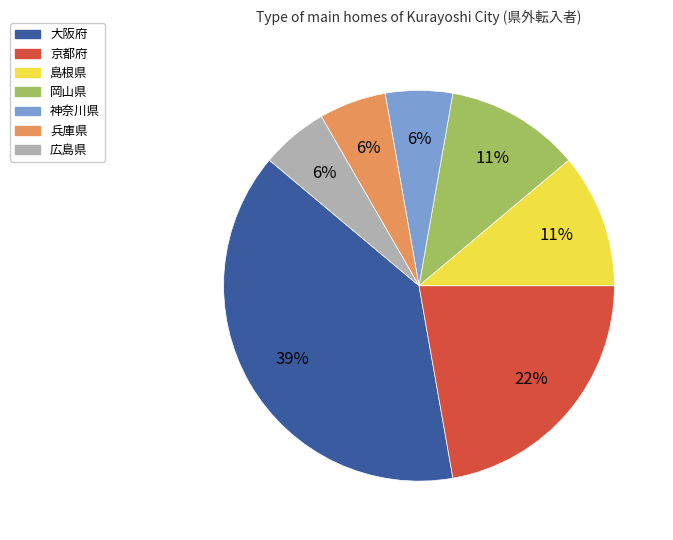

Between 神奈川県 and 京都府, which is larger?

京都府